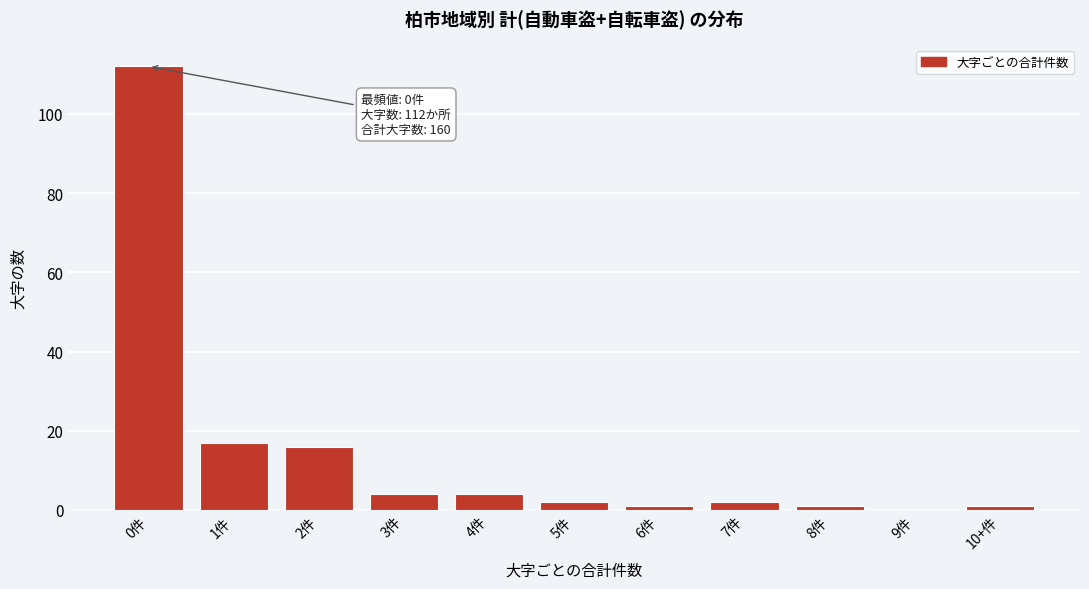

Reading left to right, list all the values displayed in this chart.

0件=112	1件=17	2件=16	3件=4	4件=4	5件=2	6件=1	7件=2	8件=1	9件=0	10+件=1